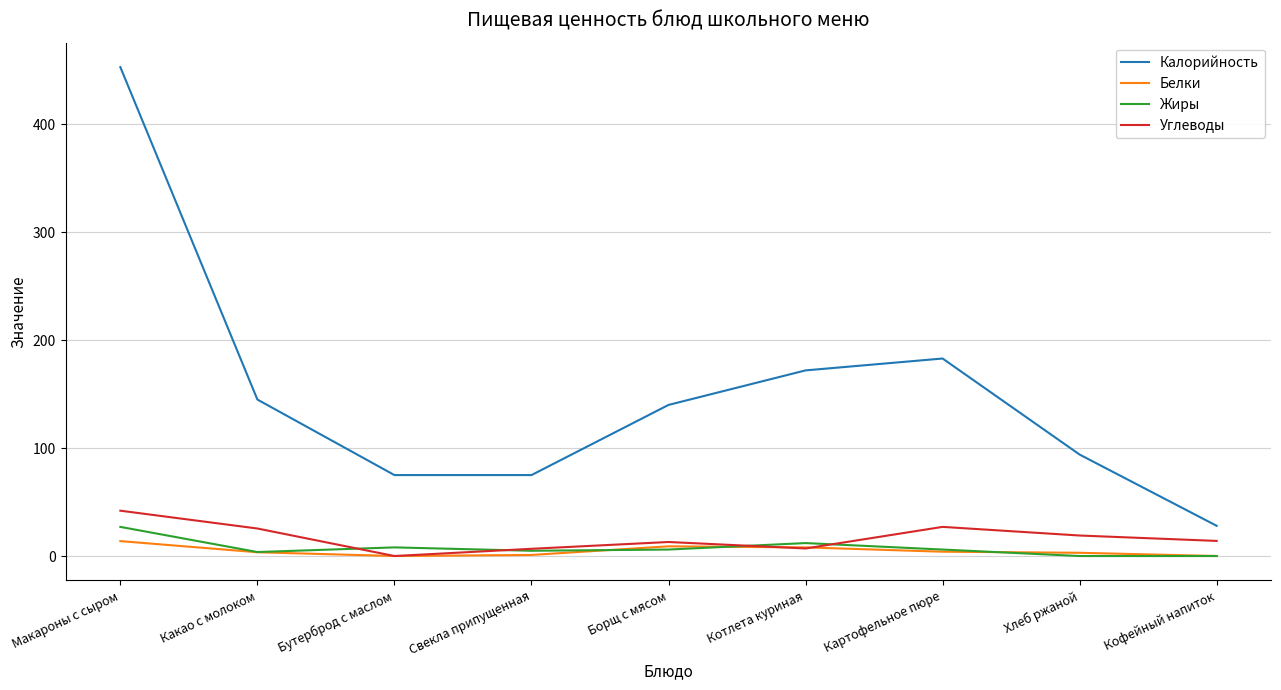

Between Какао с молоком and Кофейный напиток, which series saw the biggest shift?

Калорийность